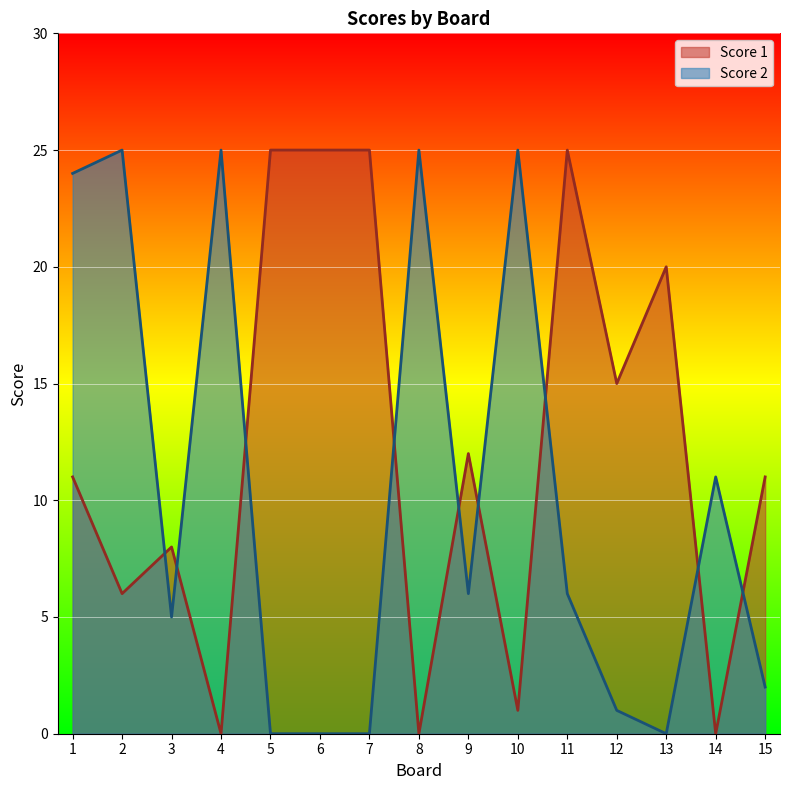

Is the value of Score 2 at 11 greater than the value of Score 1 at 12?

No